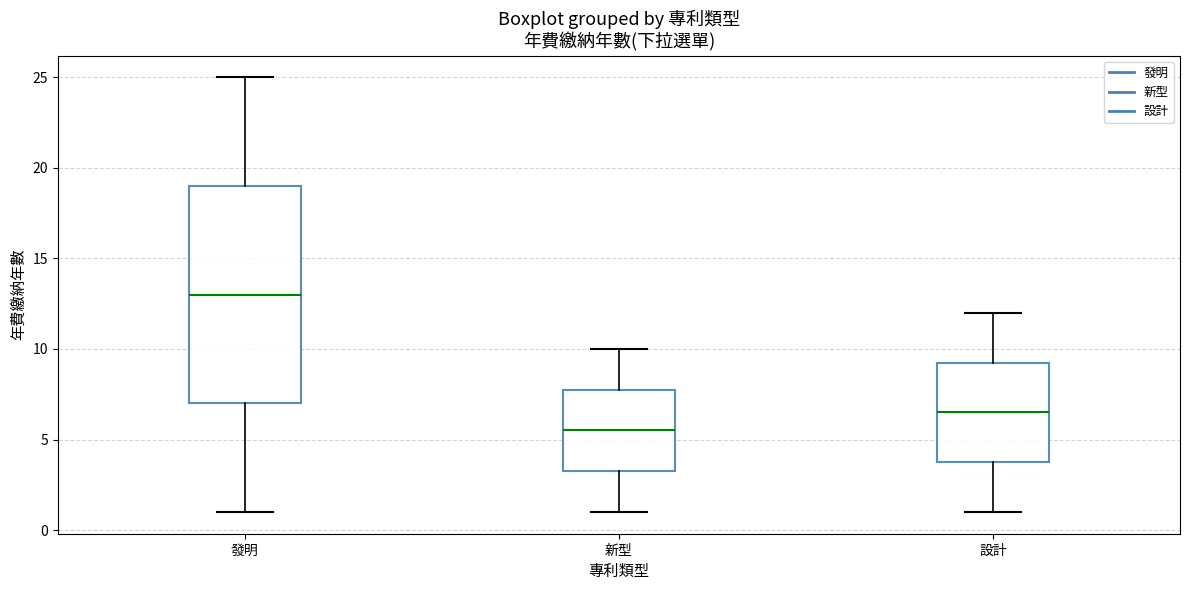

Which box is the tallest, from its lower edge to its upper edge?

發明